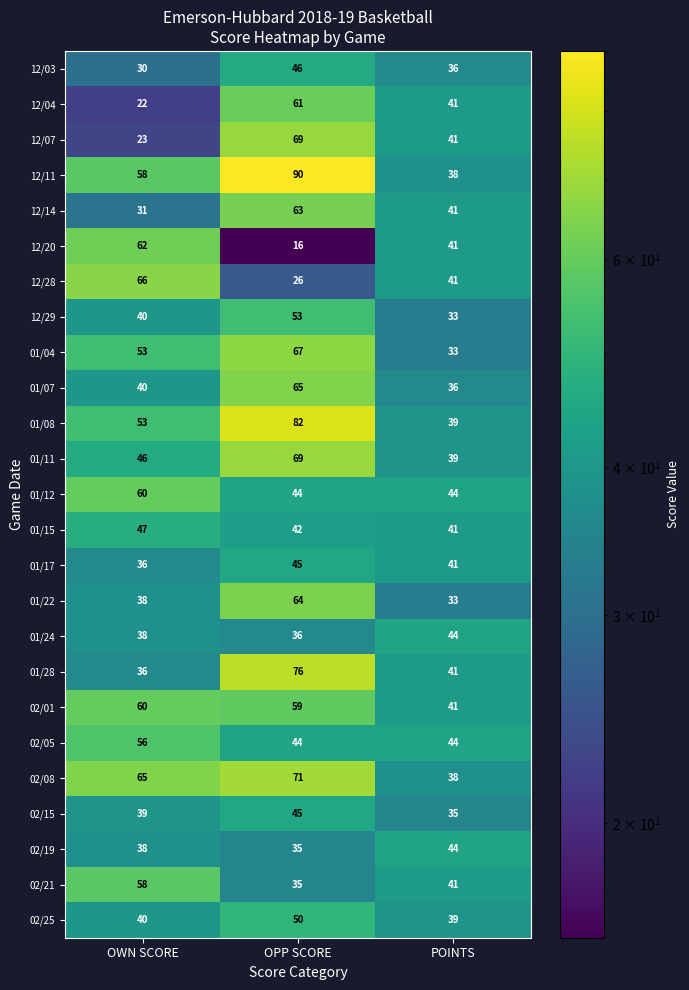

How many distinct data groups are displayed?

25